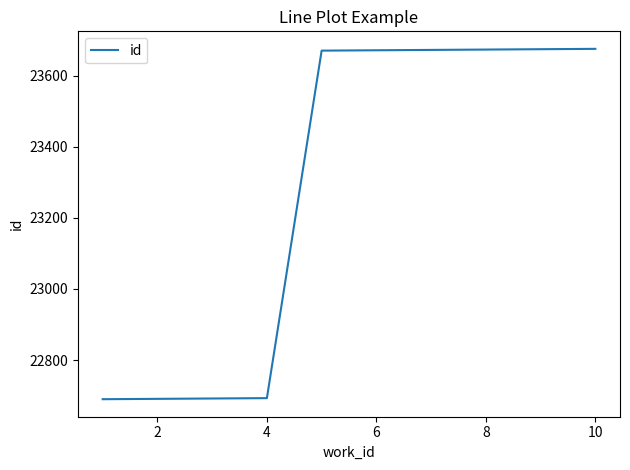

Is this an area chart (filled region under the line)?

No